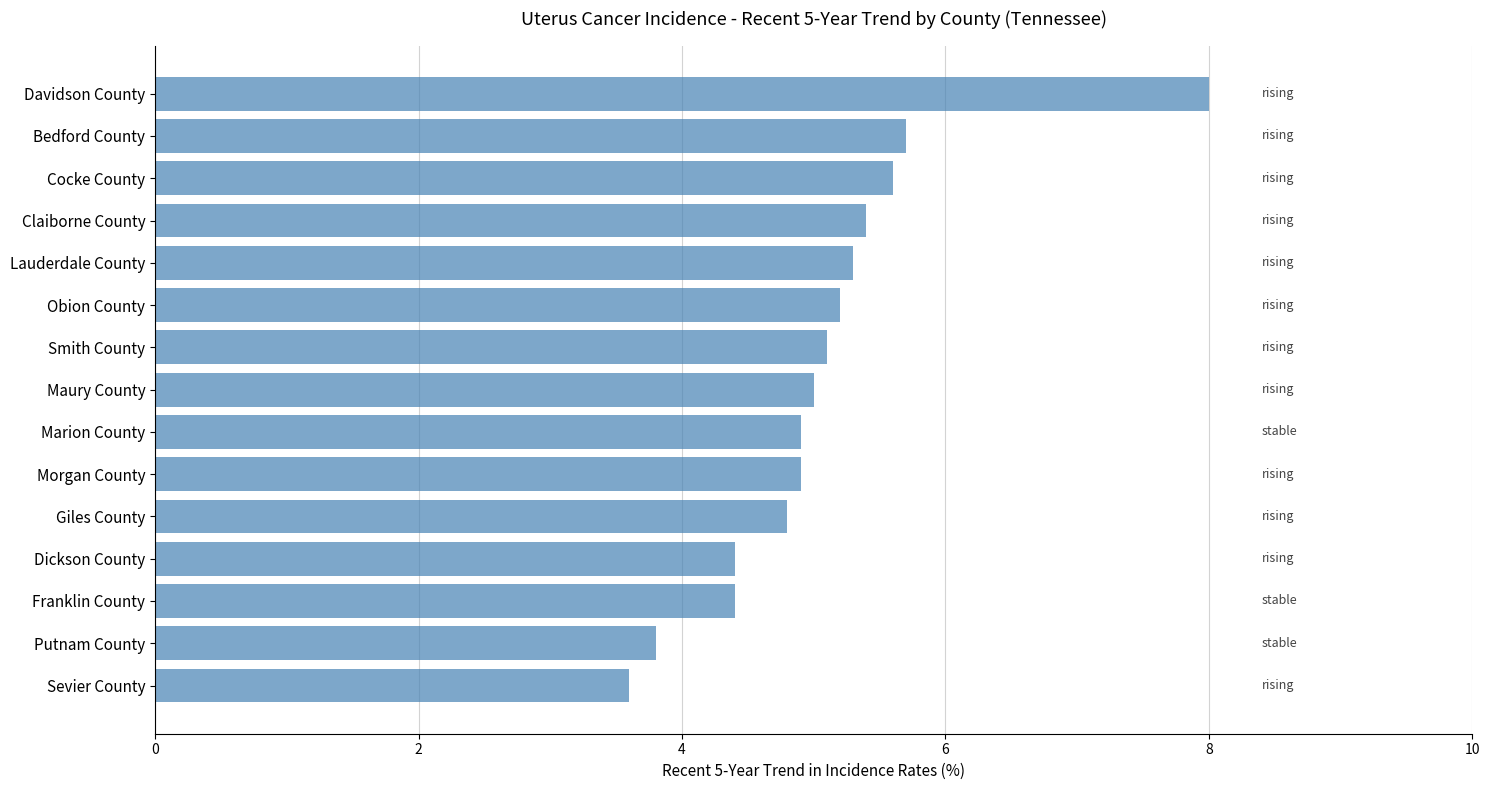

What is the change in value from Giles County to Davidson County?

+3.2